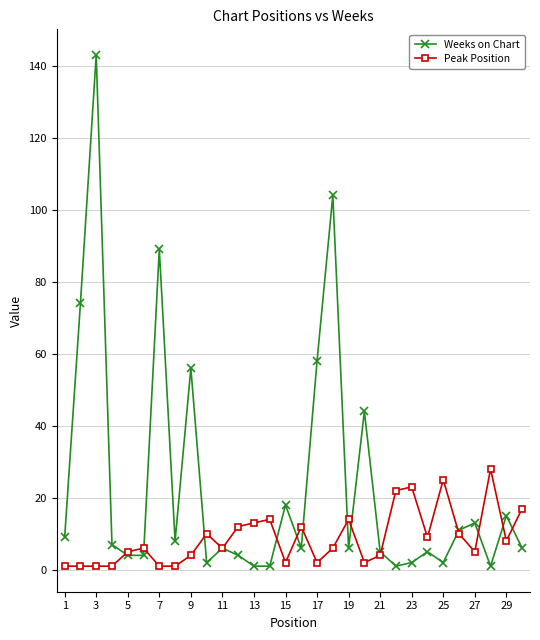

What is the maximum value for Peak Position?

28